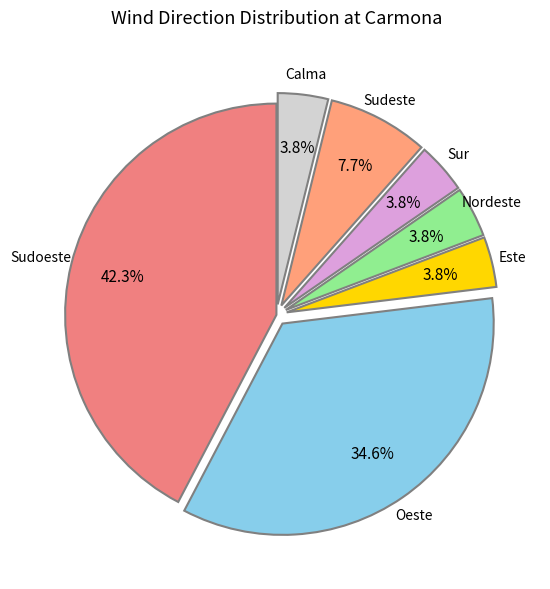

Does Sudeste account for over 50% of the chart?

No